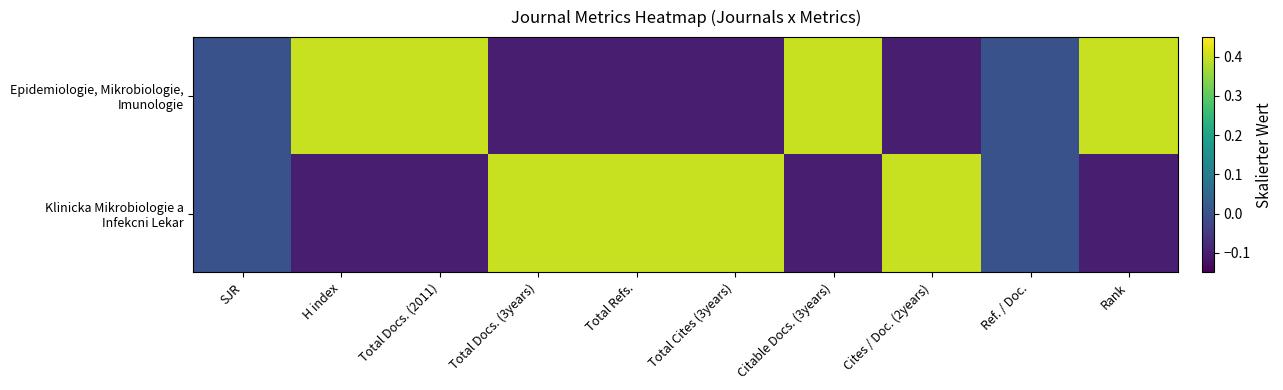

Which series has the largest total across all categories?

Epidemiologie, Mikrobiologie, Imunologie